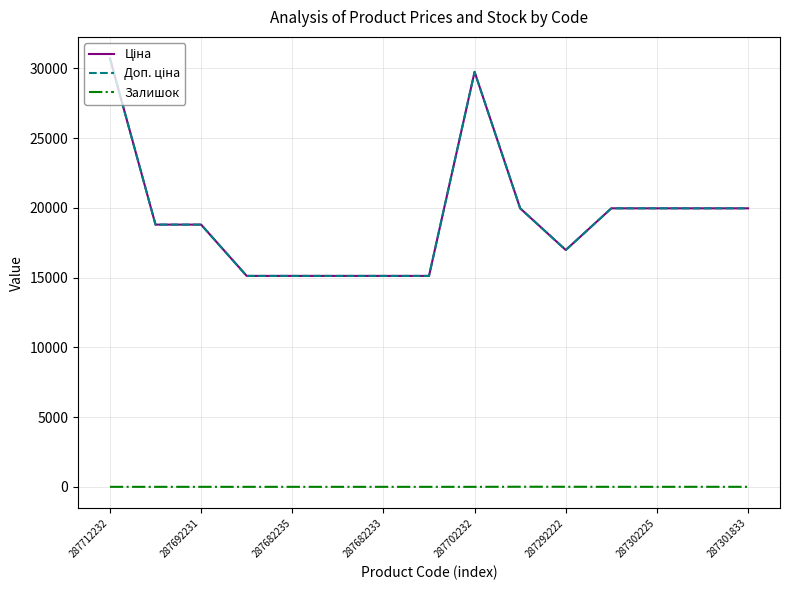

True or false: Ціна and Залишок intersect in this chart.

False